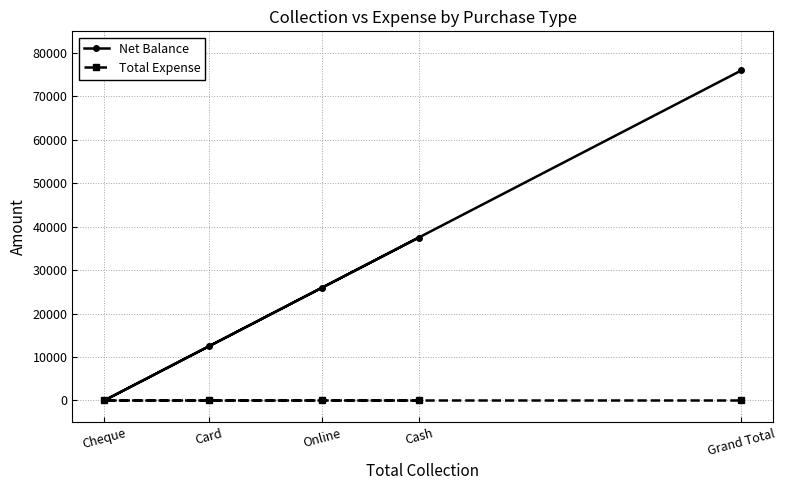

Where is Net Balance nearest to the value 38000?

Cash